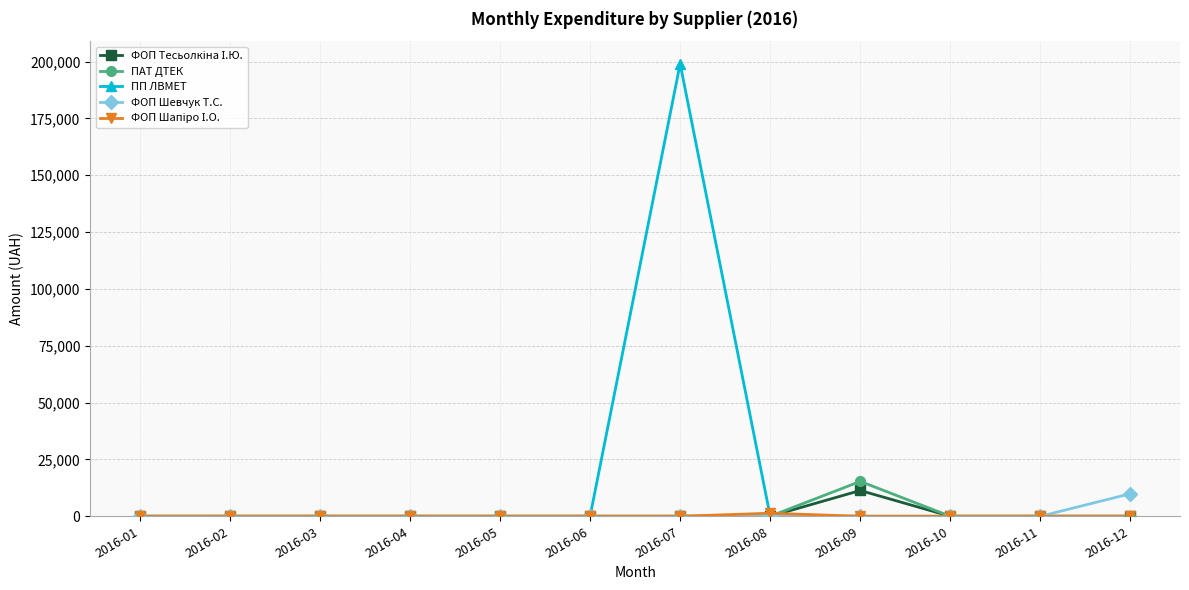

Which label corresponds to the largest value in the chart?

2016-07